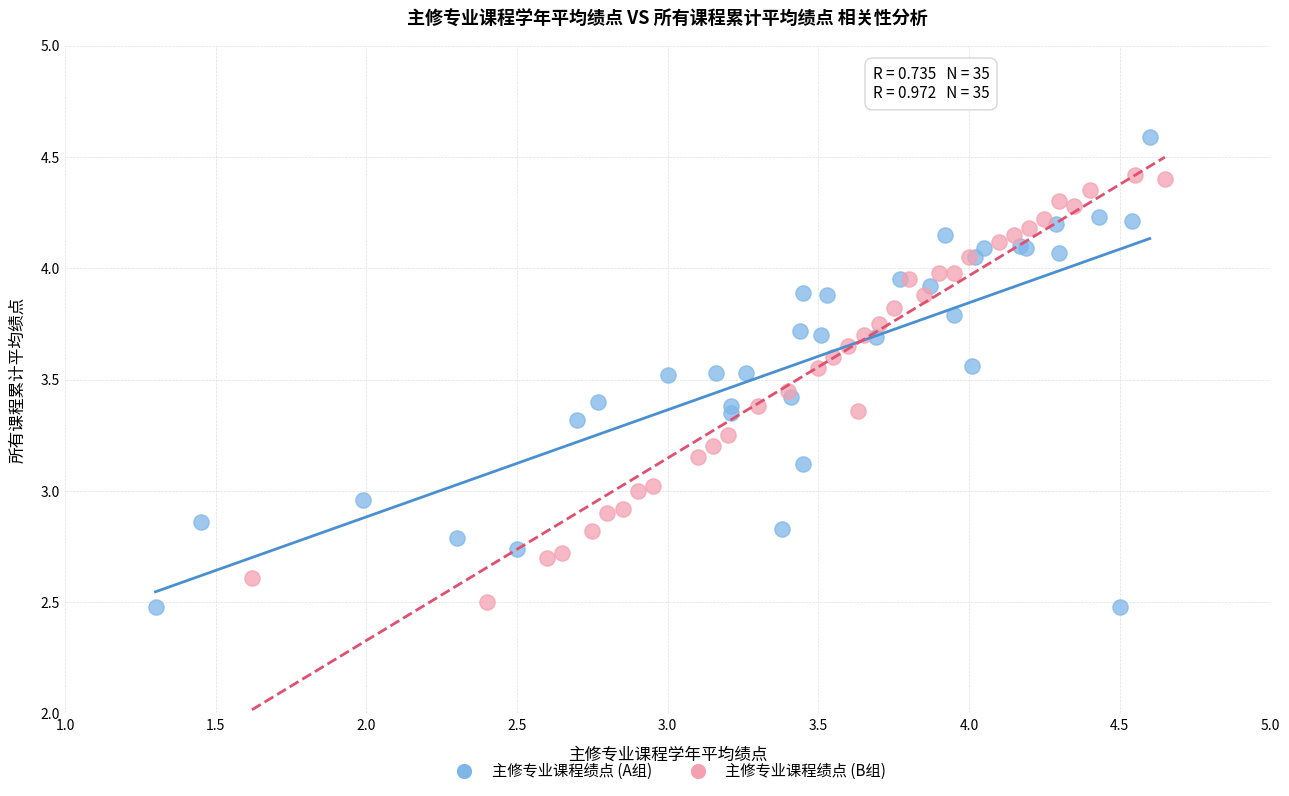

Which series has the largest Y range (max minus min)?

主修专业课程绩点 (A组)